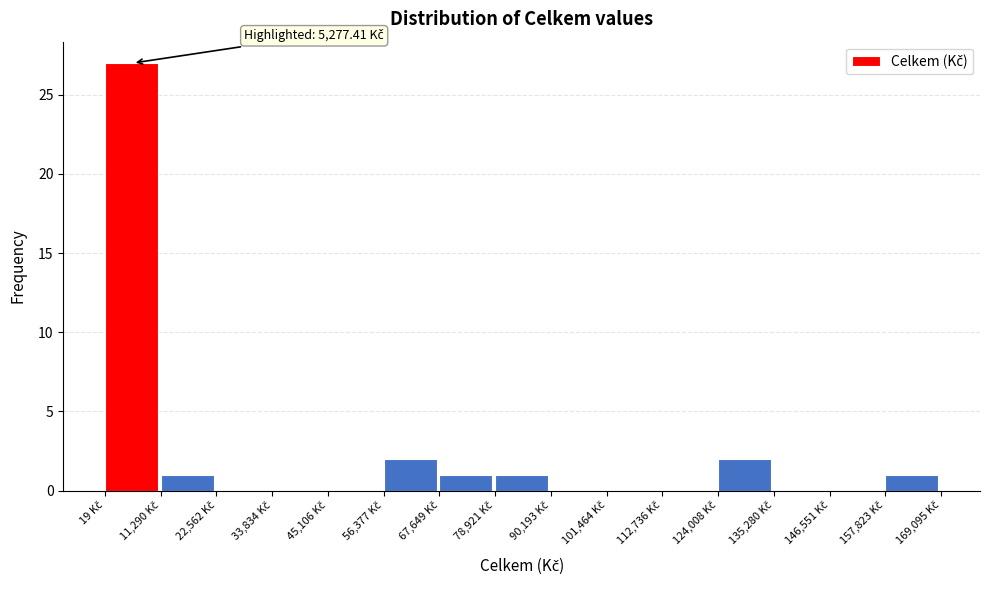

Which range on the x-axis has the tallest bar?

0 to 12000